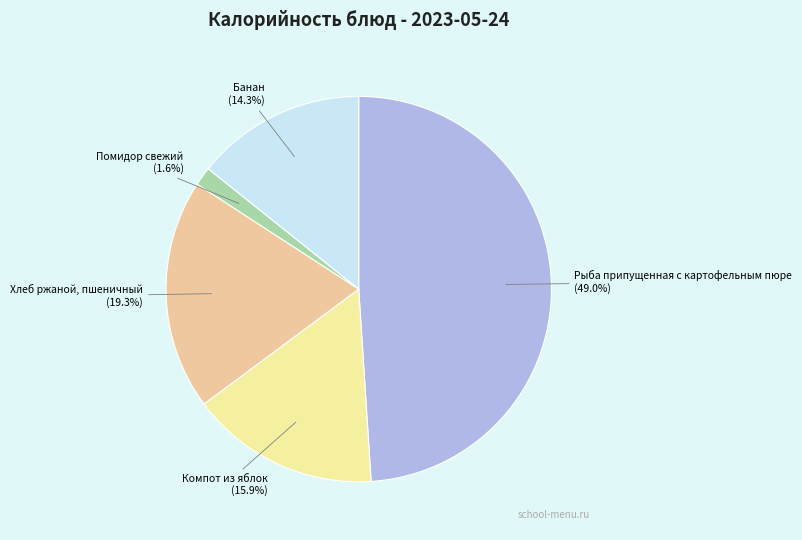

Is there any slice that represents more than half of the pie?

No